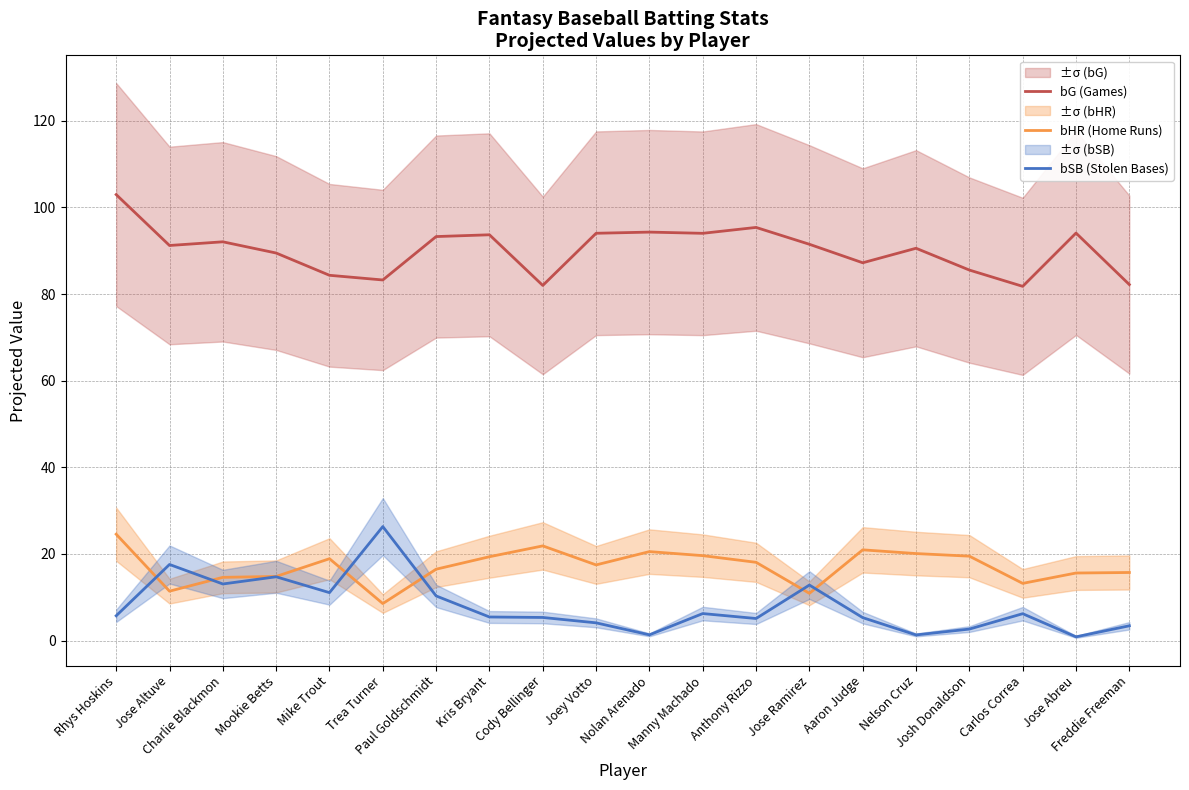

What is the difference between the maximum and minimum values in the bHR (Home Runs) series?

16.0